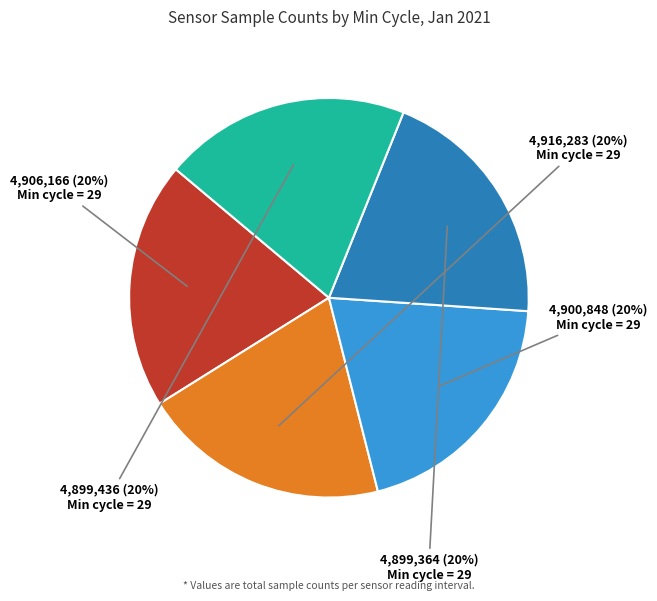

How many segments does this pie chart have?

5